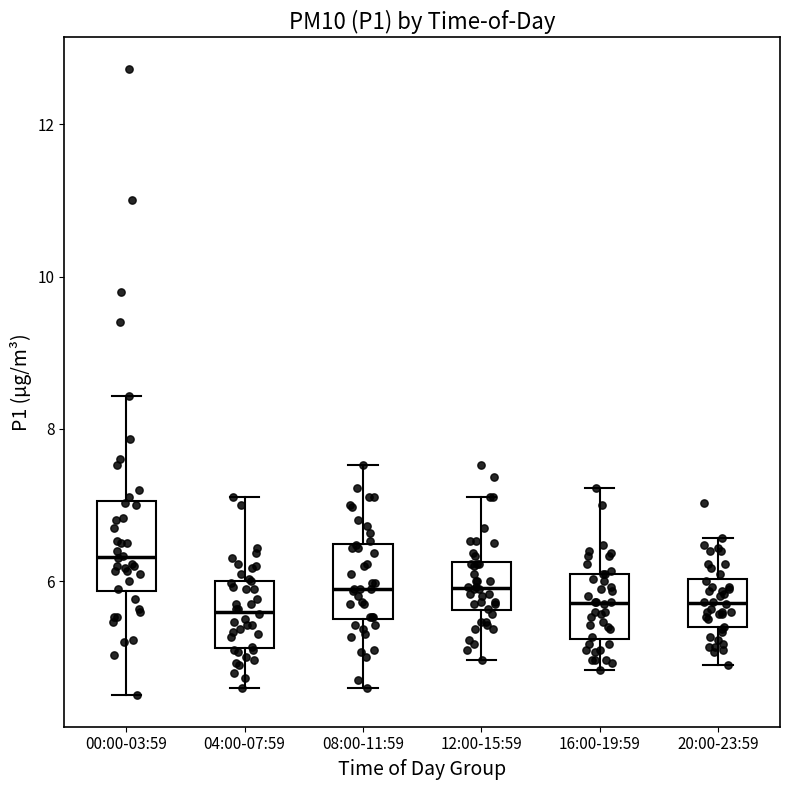

Comparing the boxes themselves (not the whiskers), which one is the tallest?

00:00-03:59